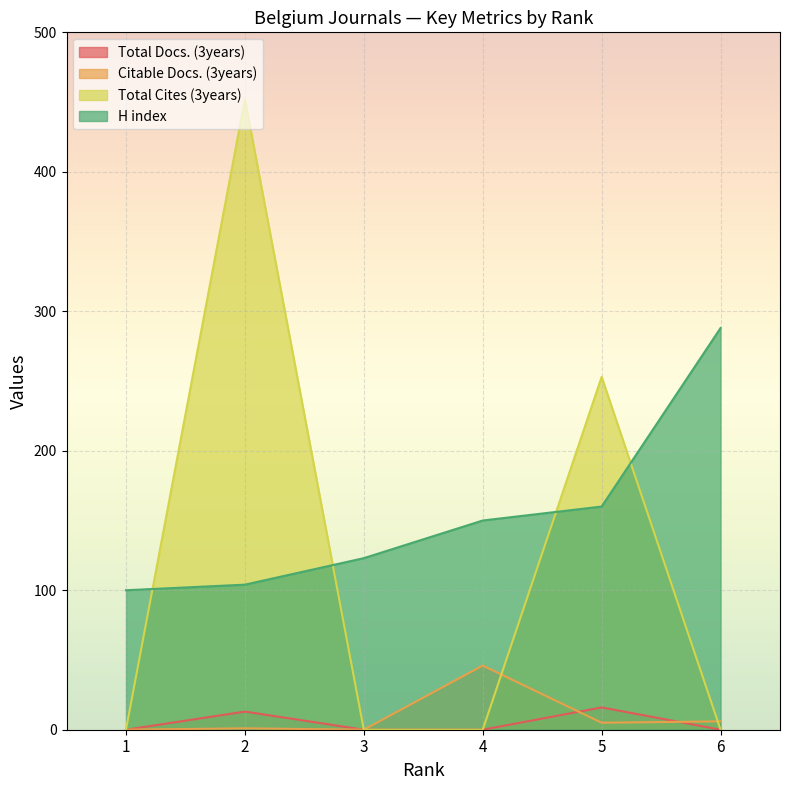

Rank the series at 4 from highest to lowest value.

H index, Citable Docs. (3years), Total Docs. (3years), Total Cites (3years)